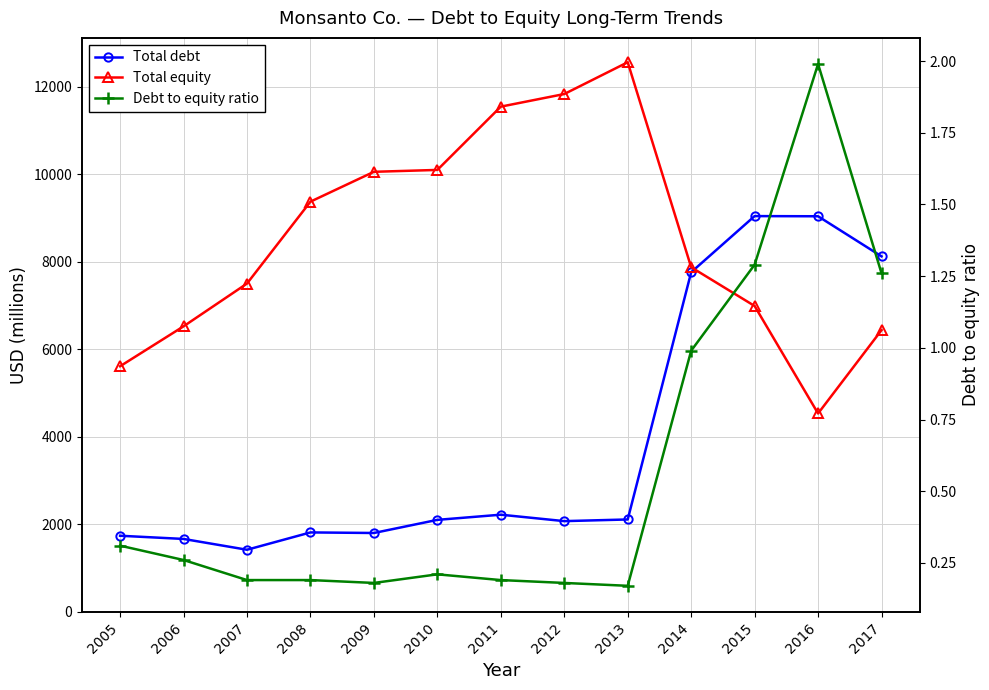

What is the total value across all series at 2013?

14671.2